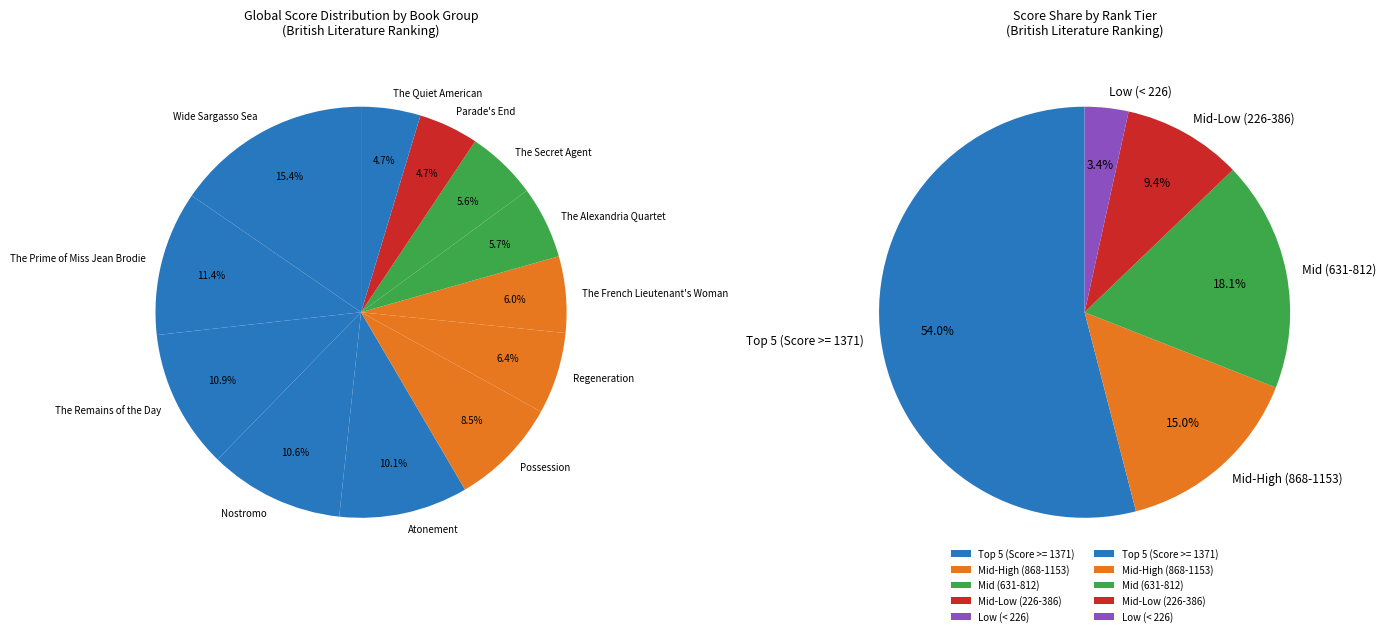

Does Atonement represent more than half of the total?

No